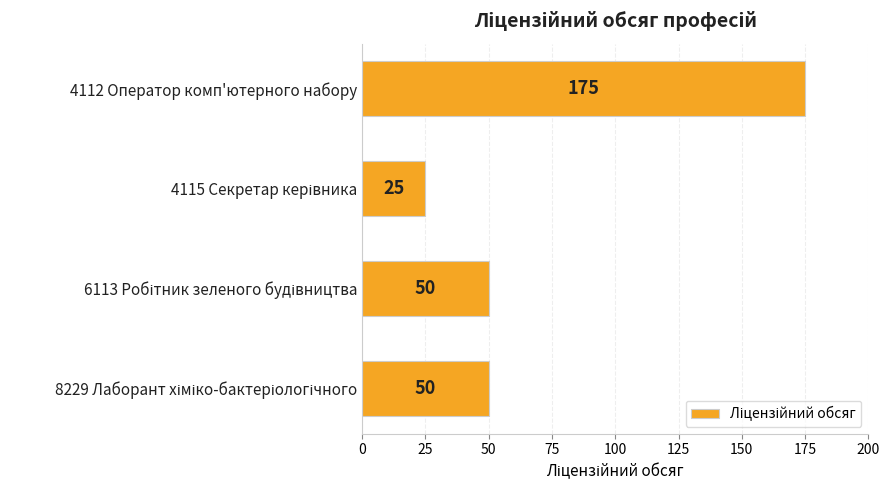

What is the value of the 4th bar from the top?

50